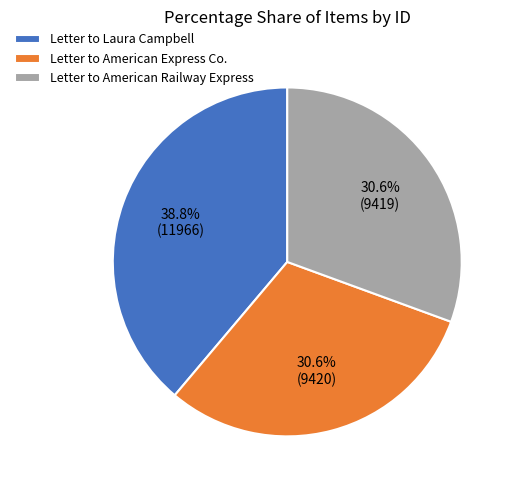

What portion of the pie excludes Letter to American Express Co.?

69.4%